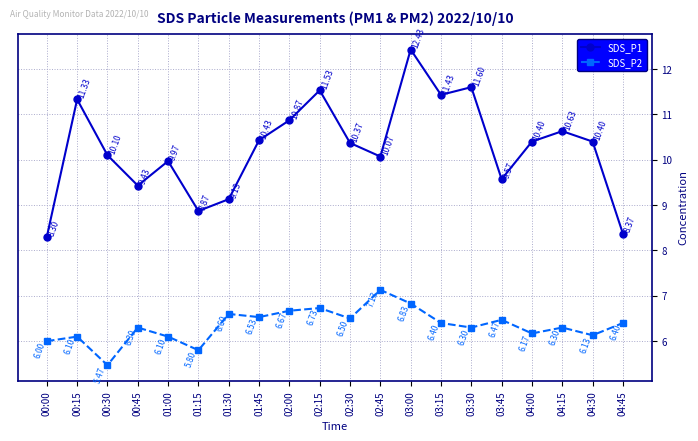

True or false: SDS_P2 and SDS_P1 intersect in this chart.

False